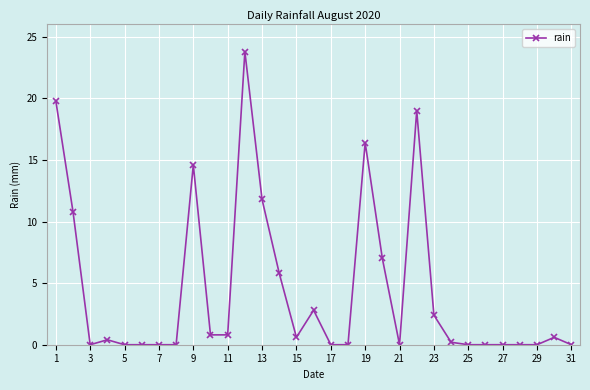

Does the chart display data point markers on the line(s)?

Yes